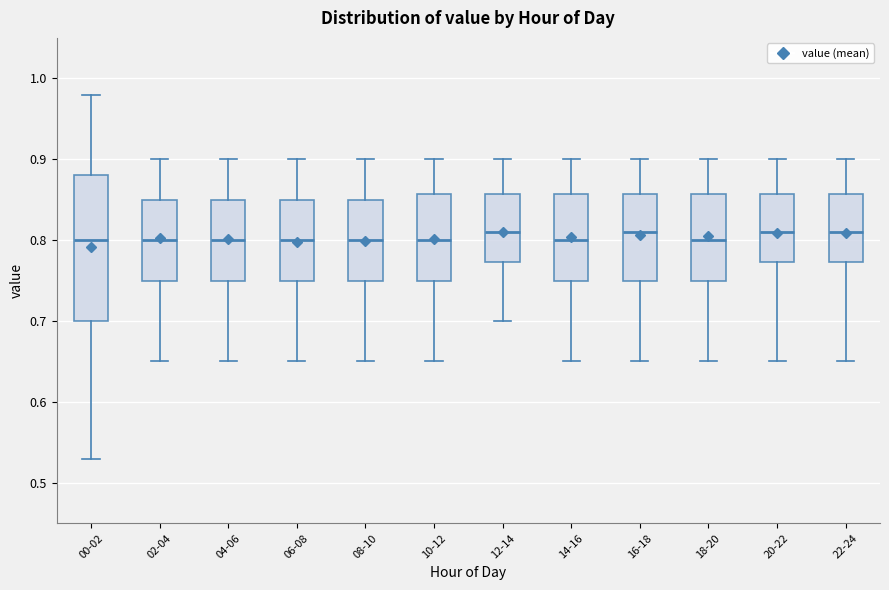

Which box is the tallest, from its lower edge to its upper edge?

00-02